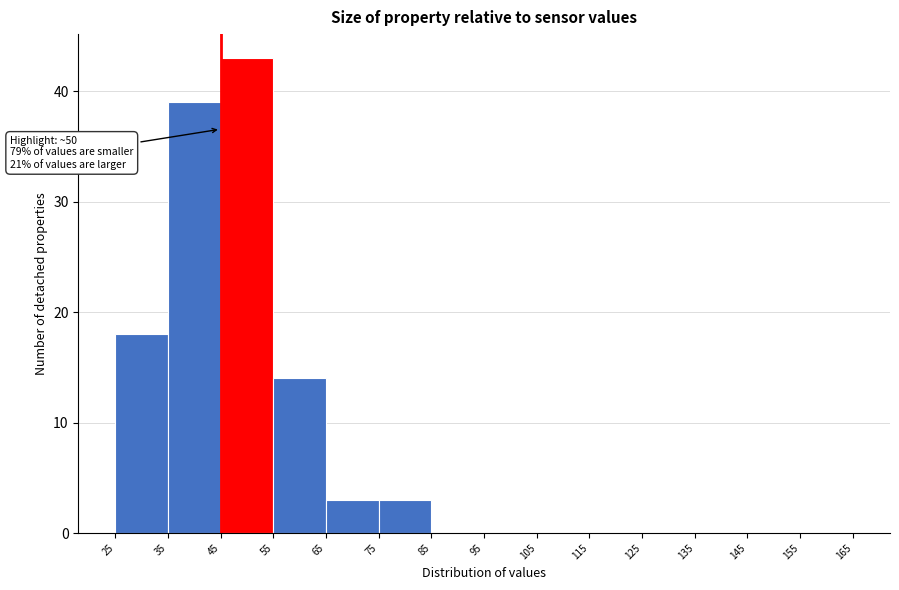

Over which range of the x-axis is the bar tallest?

45 to 55